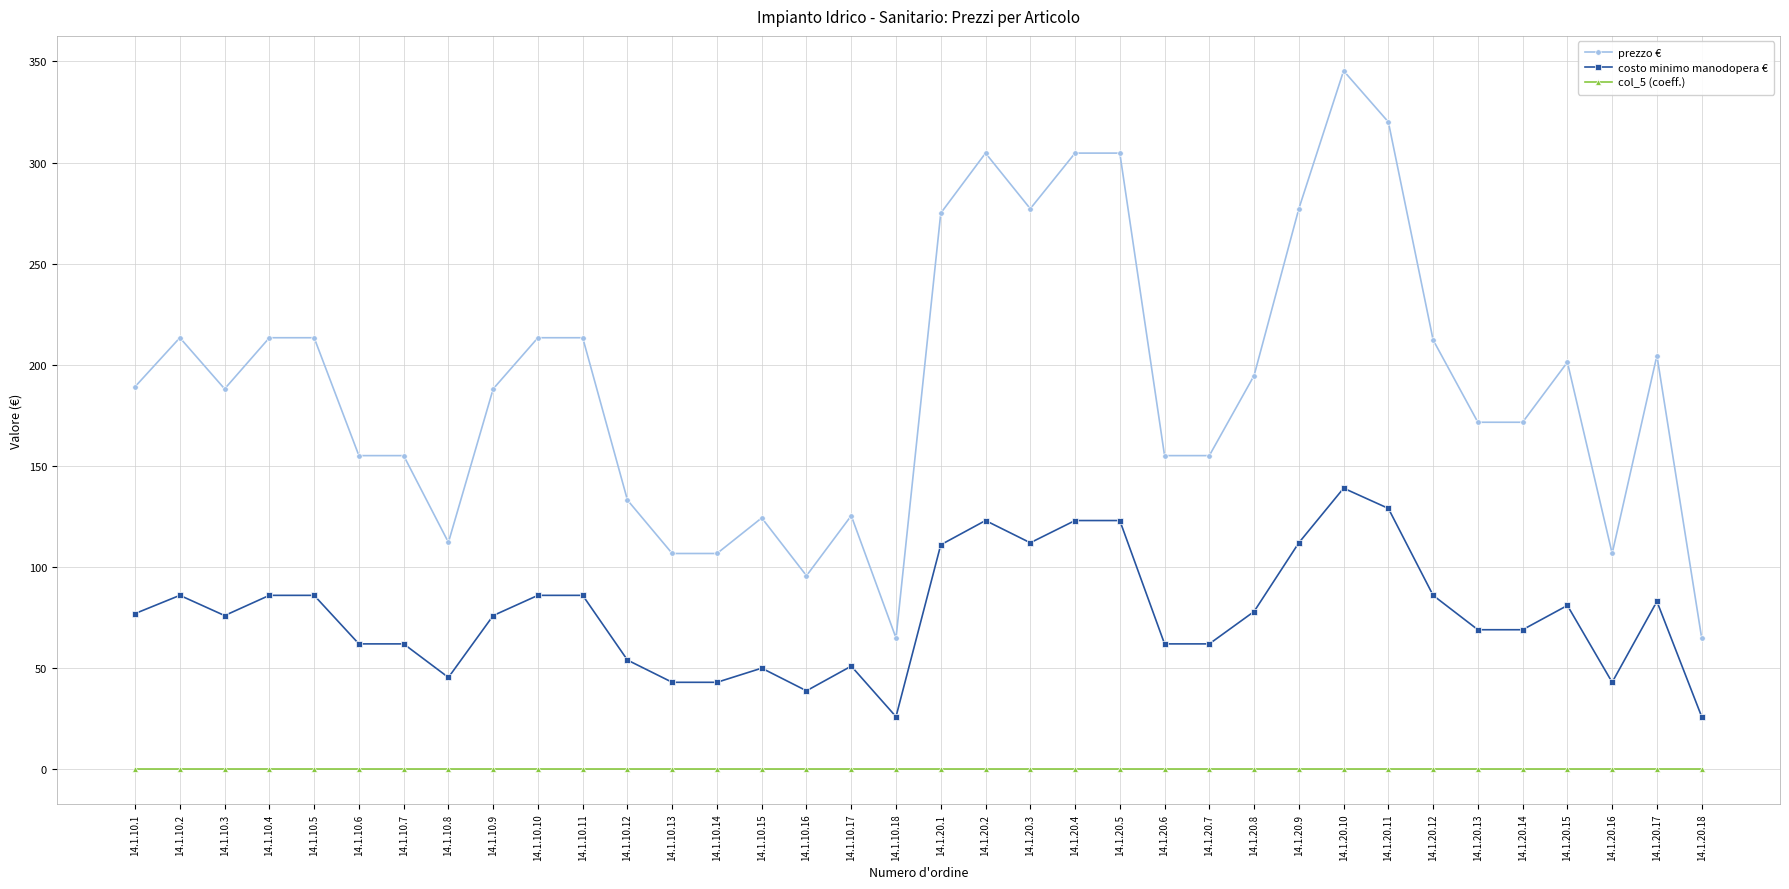

Does the chart have visible grid lines?

Yes